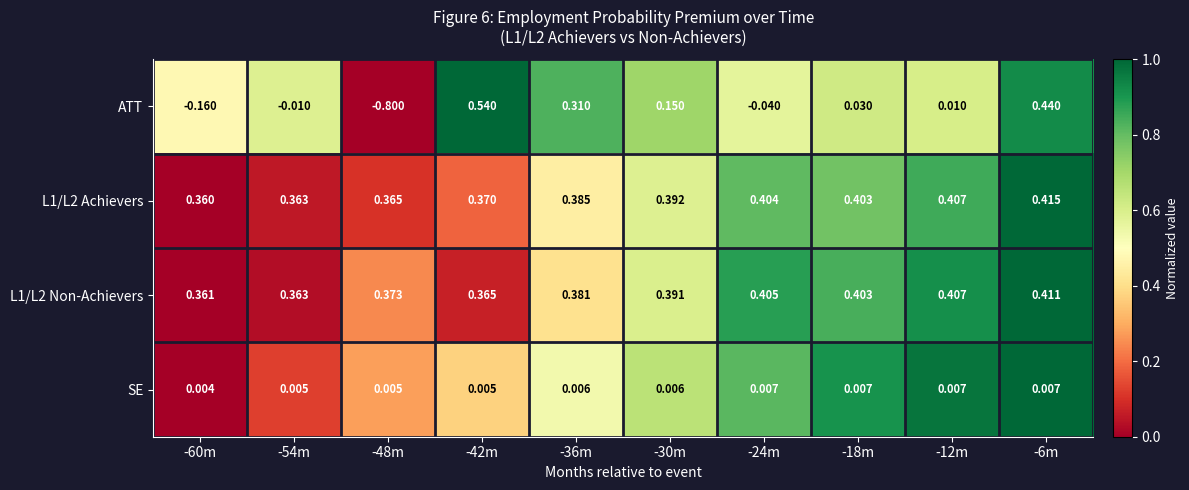

What is the total value across all series at -42m?

1.3